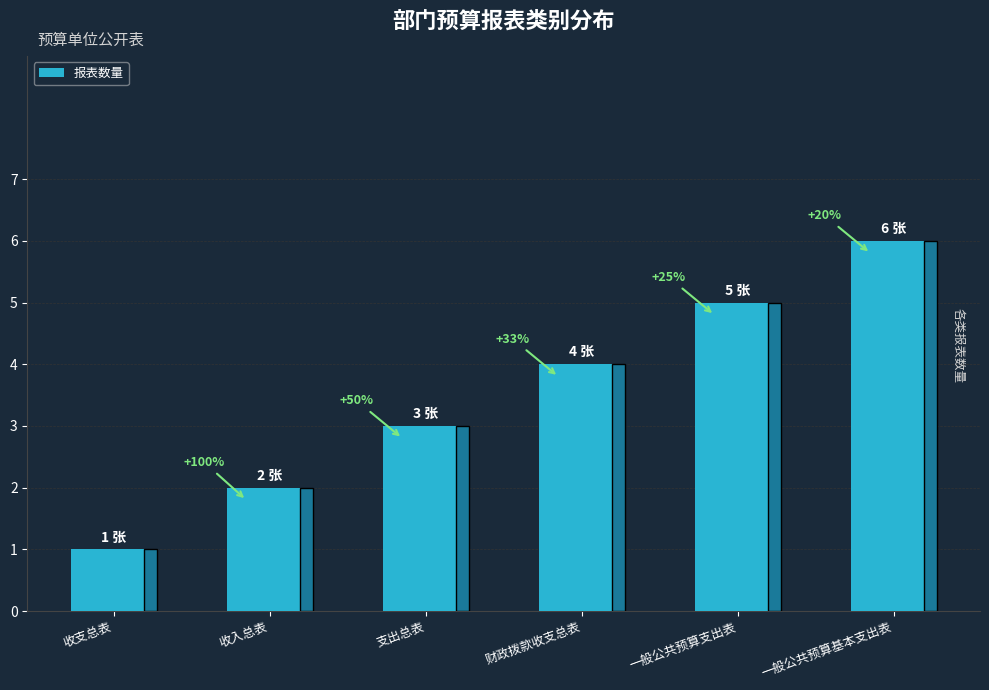

At which label is the value closest to 3?

支出总表